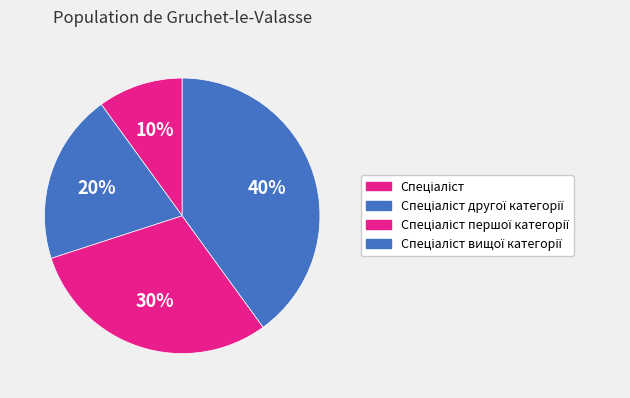

Does any single category account for the majority?

No